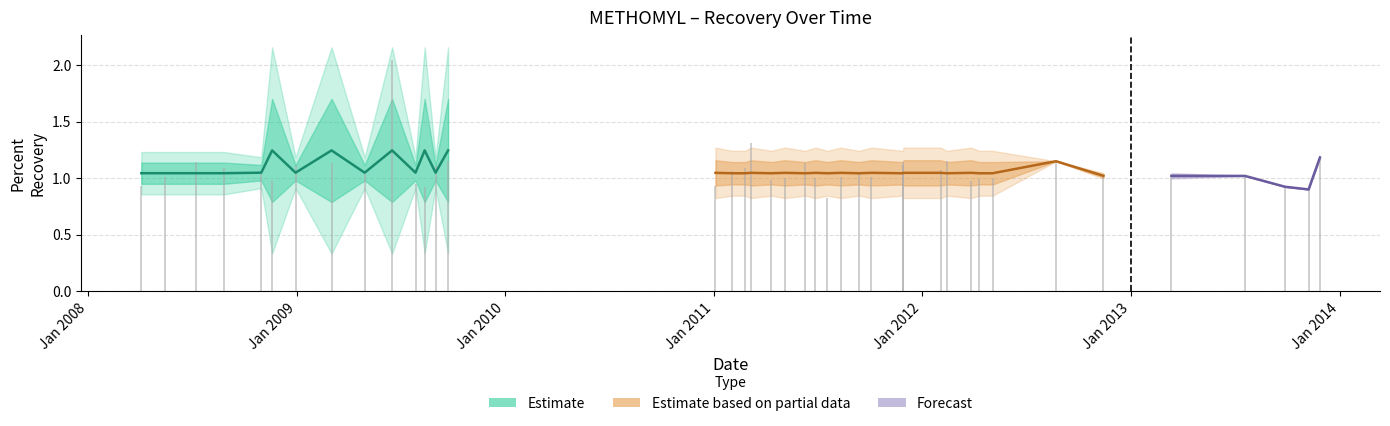

How many data points in Mean are above 1?

38